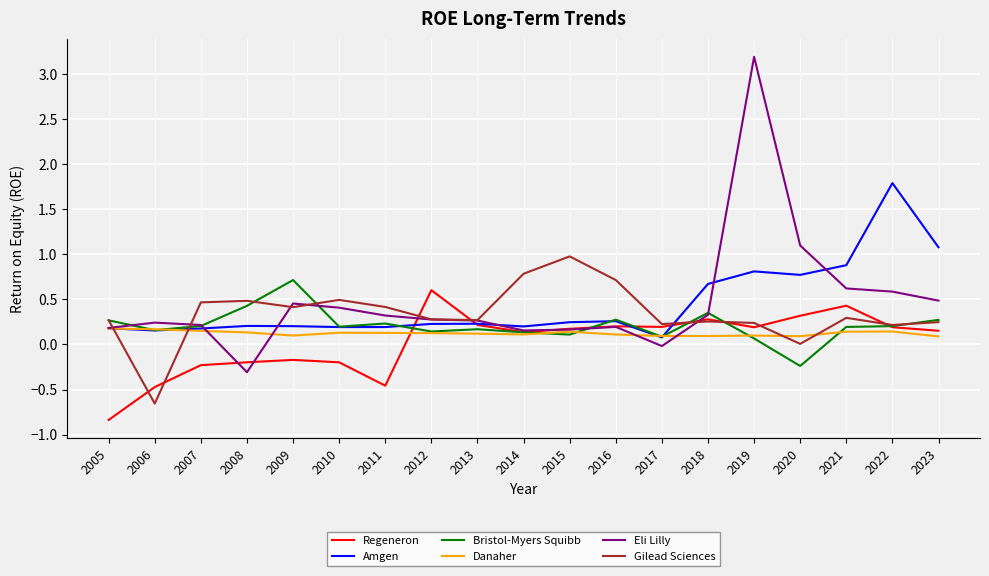

How many Danaher values are between 0 and 1?

19